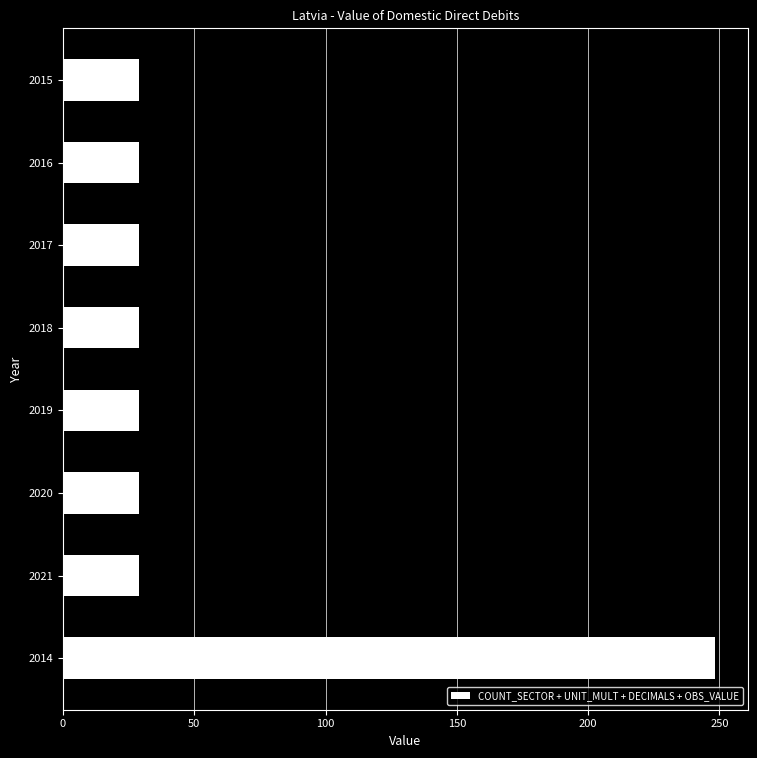

Reading top to bottom, extract all data points from this chart.

29.0	29.0	29.0	29.0	29.0	29.0	29.0	248.4